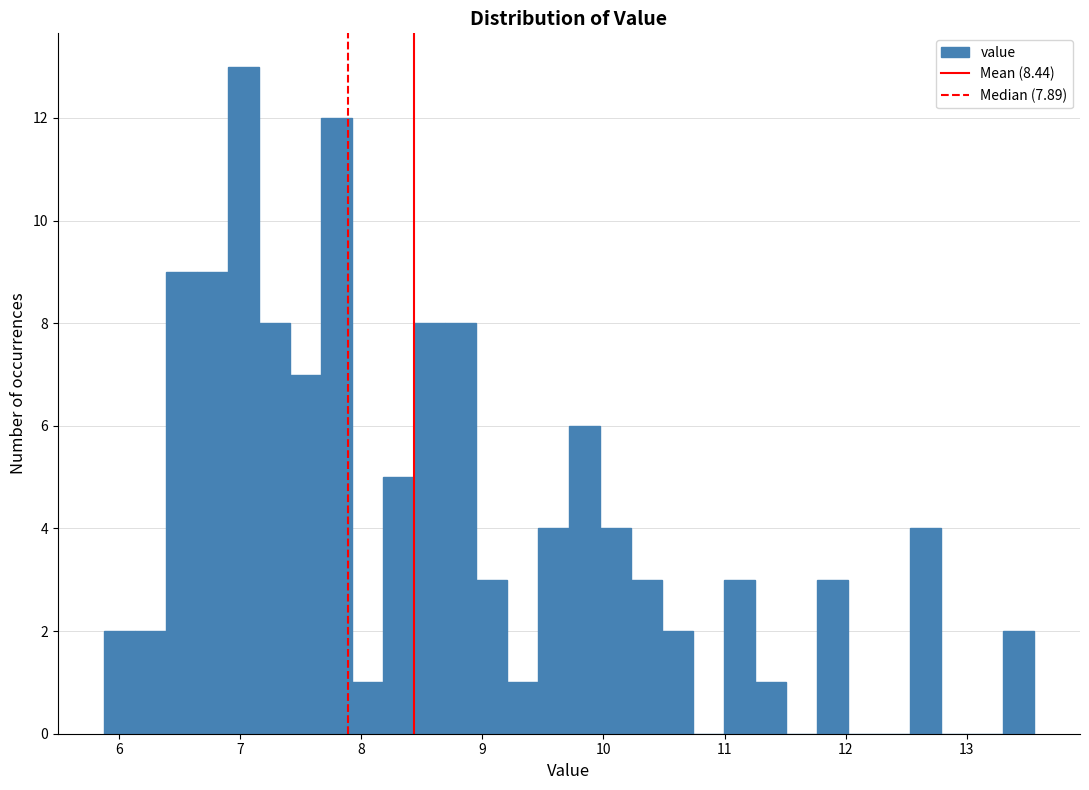

Read against the x-axis, roughly where is the centre of the tallest bar?

7.0